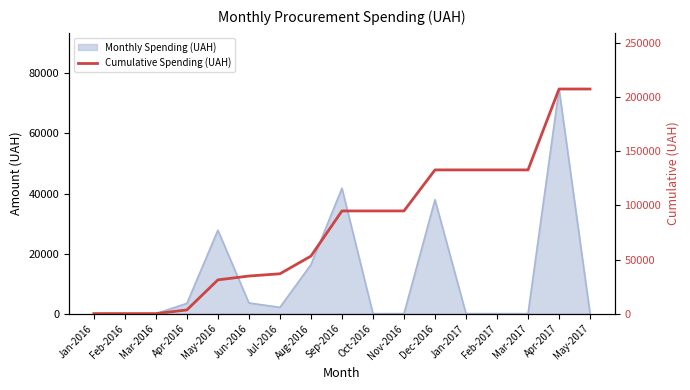

What is the average value?

81843.6